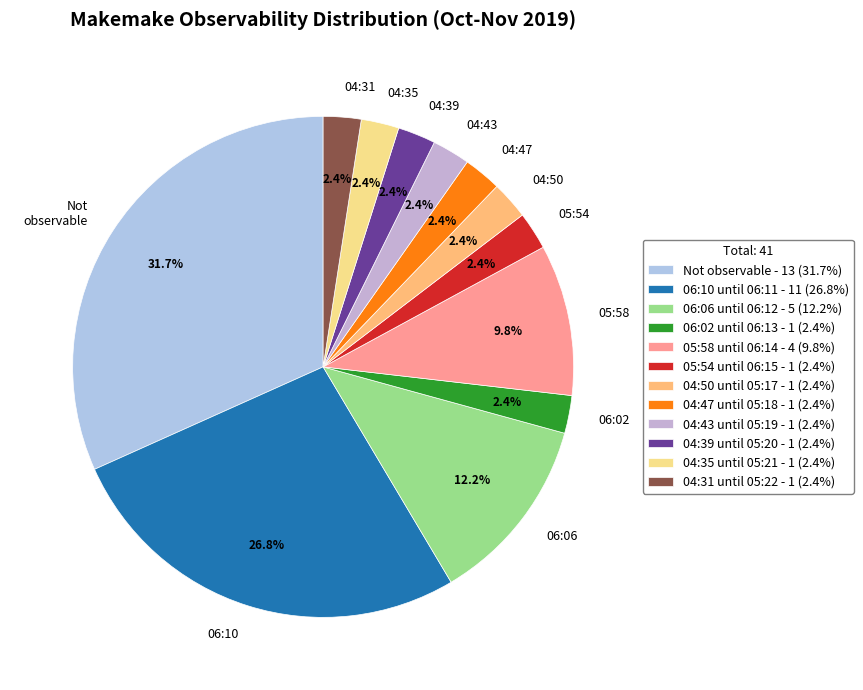

Is there any slice that represents more than half of the pie?

No